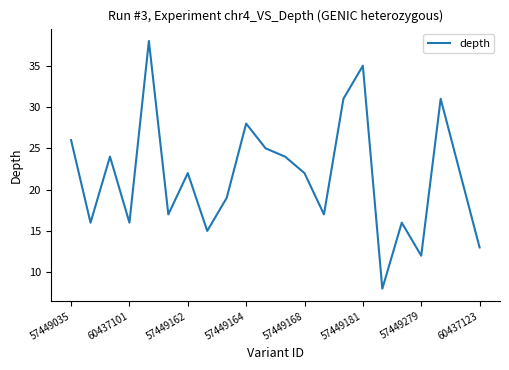

What is the smallest value displayed?

8